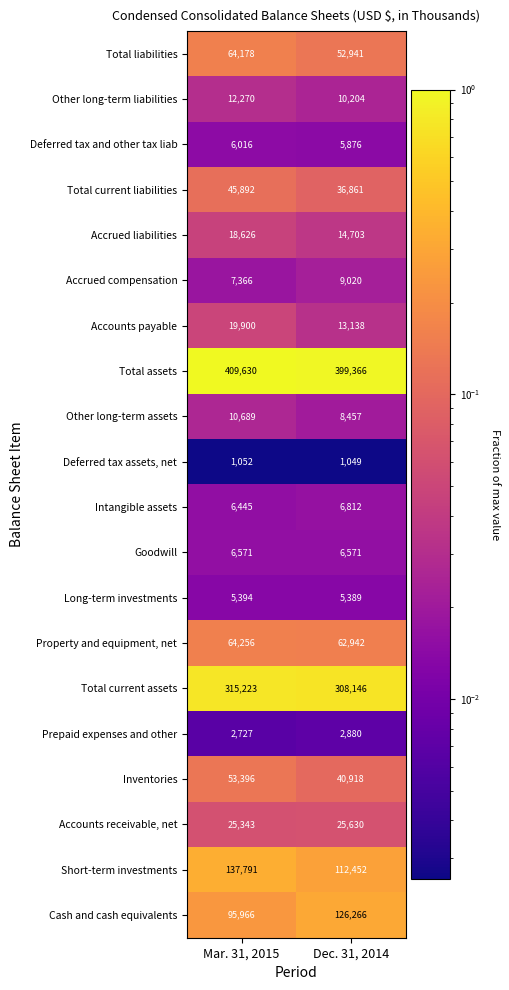

Rank the series at Dec. 31, 2014 from highest to lowest value.

Total assets, Total current assets, Cash and cash equivalents, Short-term investments, Property and equipment, net, Total liabilities, Inventories, Total current liabilities, Accounts receivable, net, Accrued liabilities, Accounts payable, Other long-term liabilities, Accrued compensation, Other long-term assets, Intangible assets, Goodwill, Deferred tax and other tax liab, Long-term investments, Prepaid expenses and other, Deferred tax assets, net